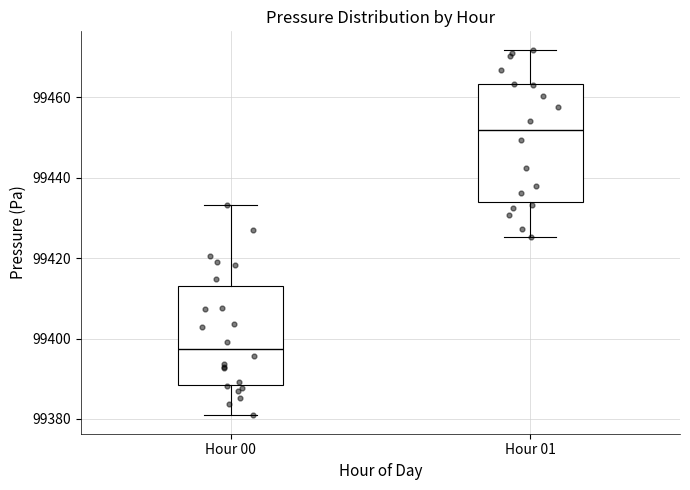

Reading left to right, read every box against the y-axis: the position of its median line, the range the box covers, and the ends of its whiskers. The values are not printed on the chart, so give them approximately, as read against the axis.

Hour 00: median 99398, box 99388 to 99412, whiskers 99380 to 99434
Hour 01: median 99452, box 99434 to 99464, whiskers 99426 to 99472